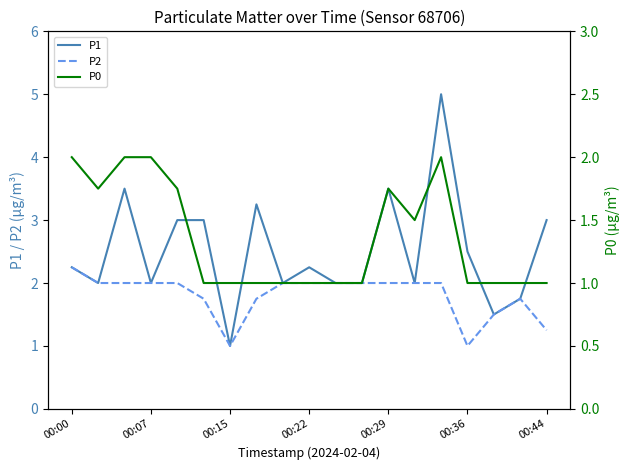

True or false: P1 has a value of 4.4 at 00:36.

False